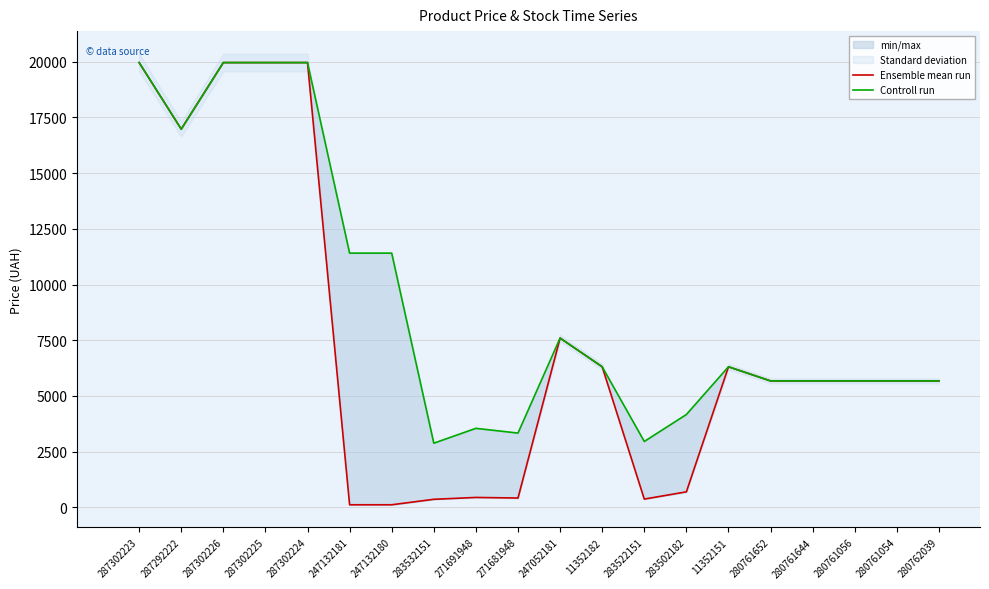

What is the difference between the second highest and second lowest values in the Controll run series?

17008.4